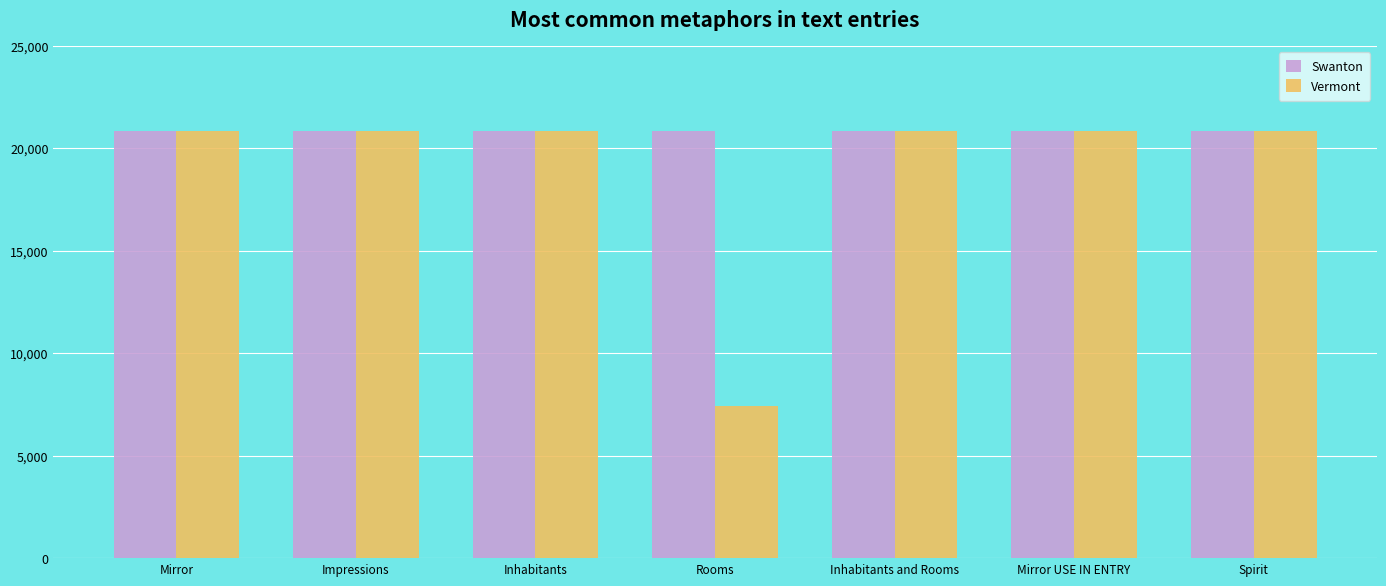

List the series in order of their overall mean, lowest first.

Vermont, Swanton